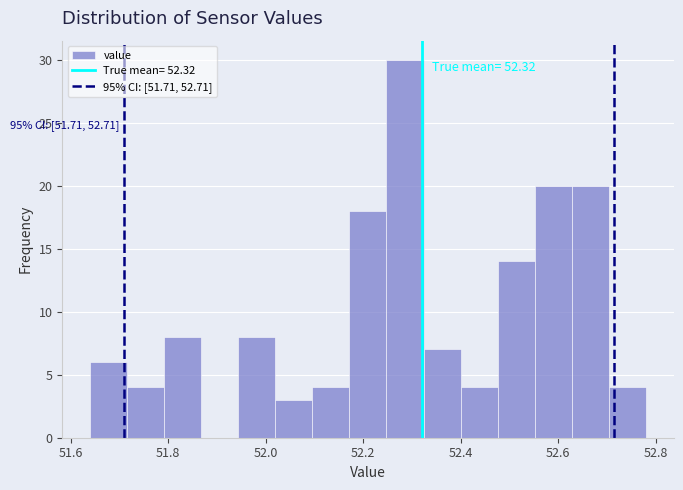

Read against the x-axis, roughly where is the centre of the tallest bar?

52.28